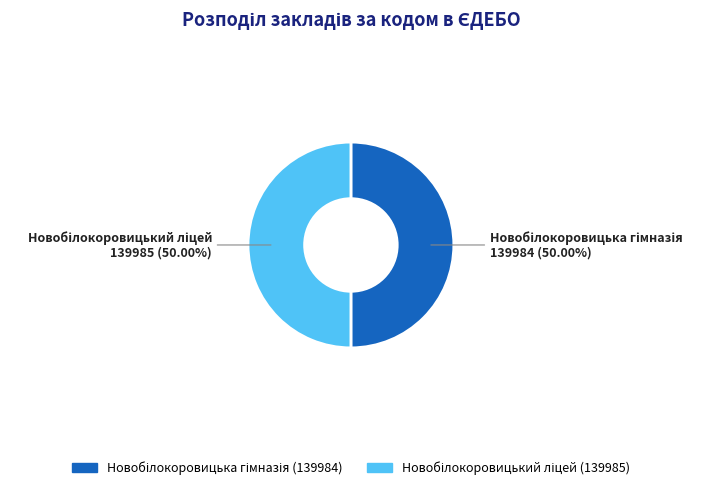

Count the number of slices in the pie.

2